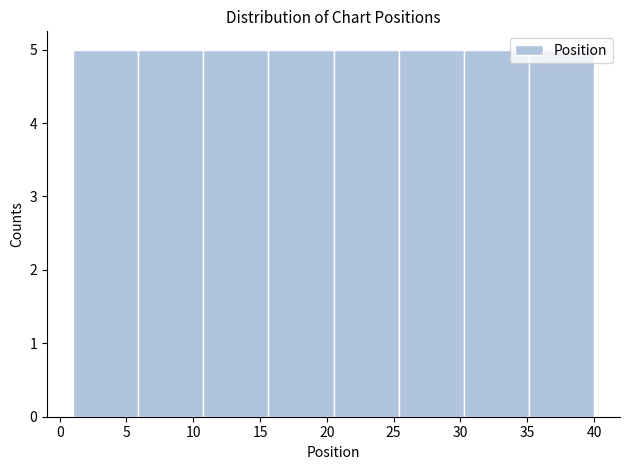

Reading left to right, transcribe this chart: for each bar, give the range it covers on the x-axis and its height. Neither the bar edges nor the heights are printed on the chart, so give them approximately, as read against the axes.

1.0 to 6.0: 5
6.0 to 11.0: 5
11.0 to 15.5: 5
15.5 to 20.5: 5
20.5 to 25.5: 5
25.5 to 30.5: 5
30.5 to 35.0: 5
35.0 to 40.0: 5